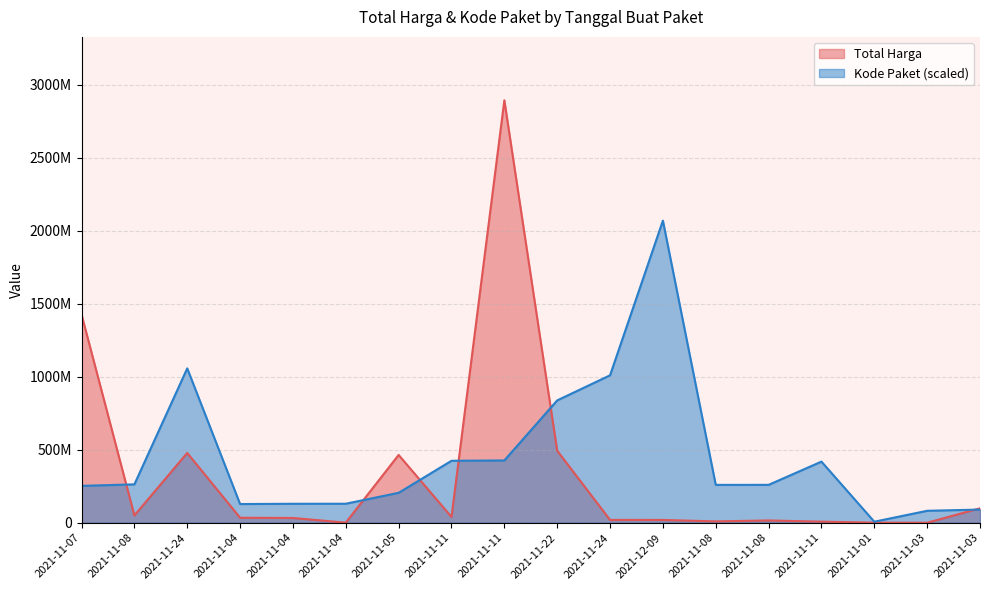

Which series ends up on top after the final intersection of Total Harga and Kode Paket?

Total Harga